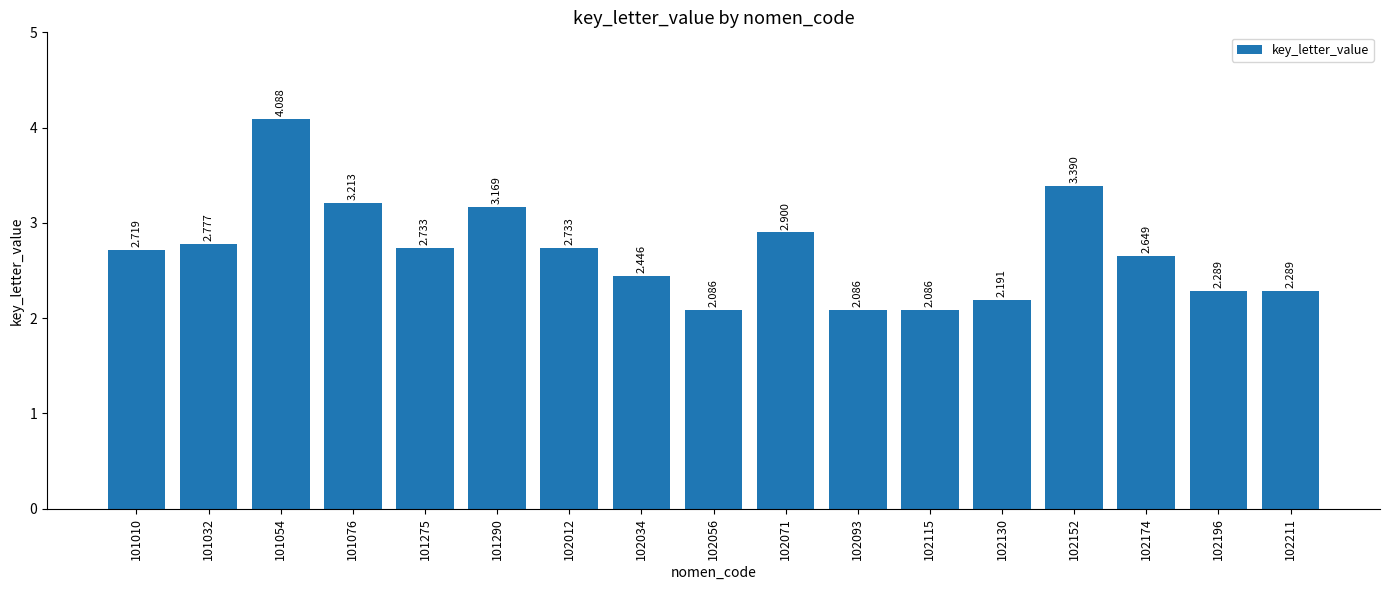

What is the sum of all values?

45.8